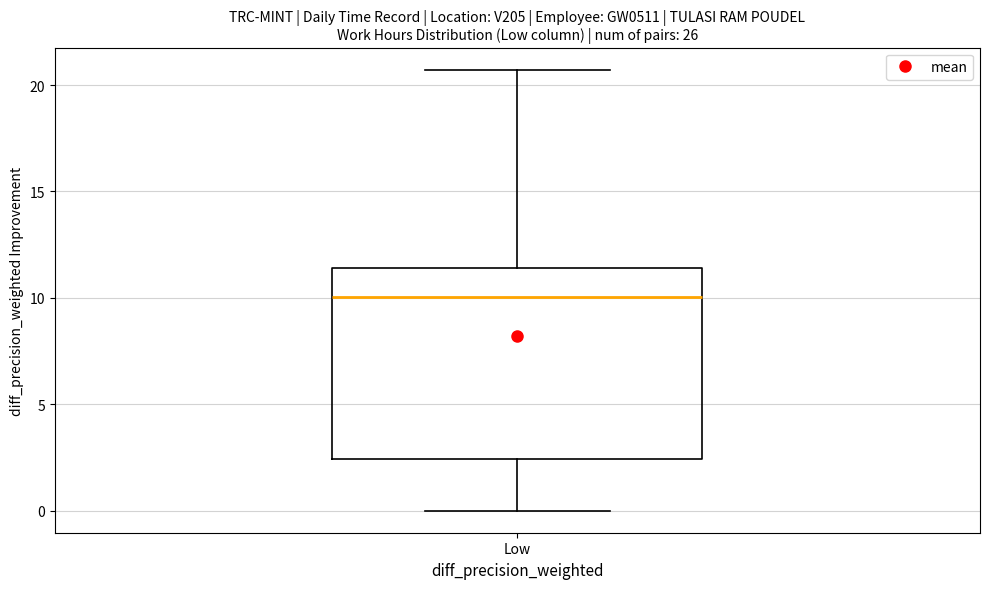

Read this box plot against the y-axis: the position of the median line, the range covered by the box, and the ends of both whiskers. The values are not printed on the chart, so give them approximately, as read against the axis.

median 10.0, box 2.5 to 11.5, whiskers 0.0 to 20.5